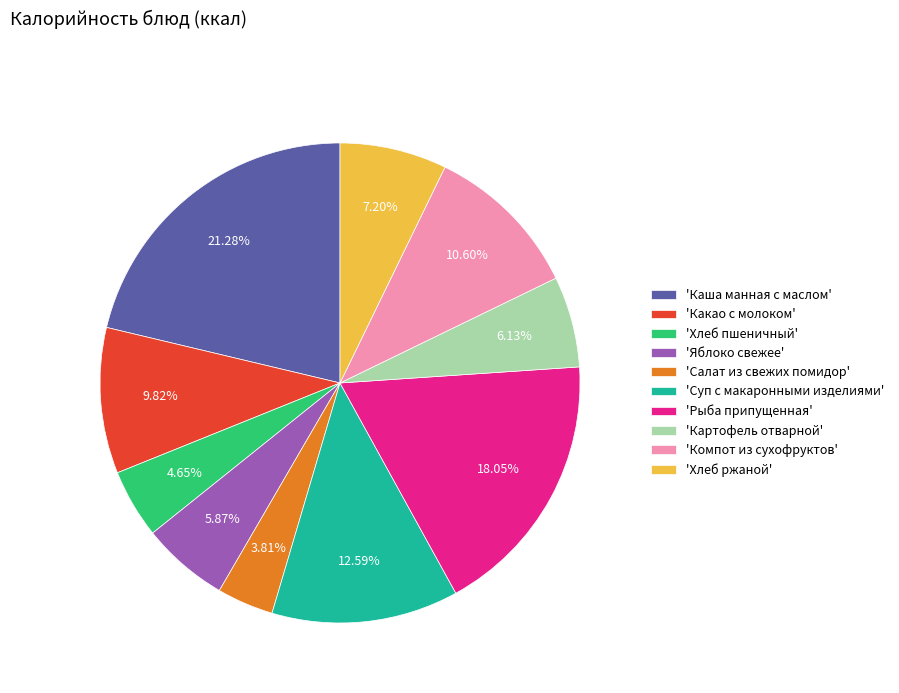

What is the largest slice in the pie chart?

'Каша манная с маслом'